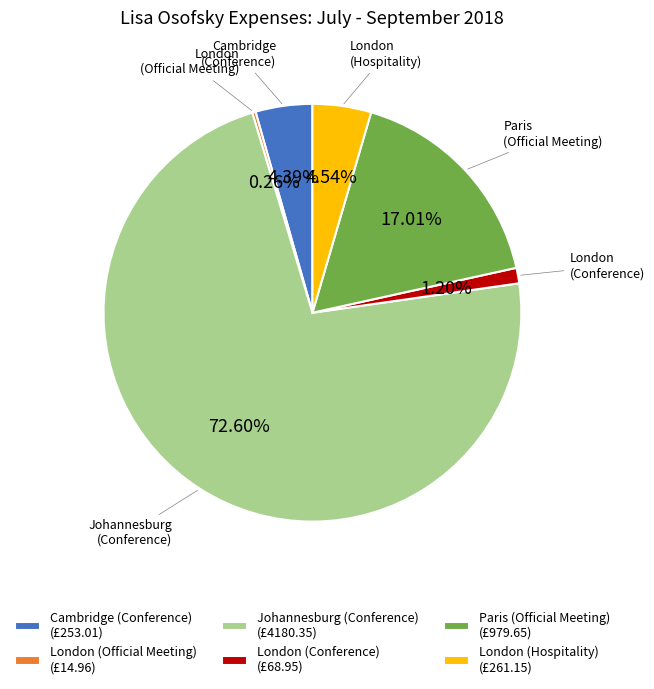

Is there a majority slice in this chart?

Yes